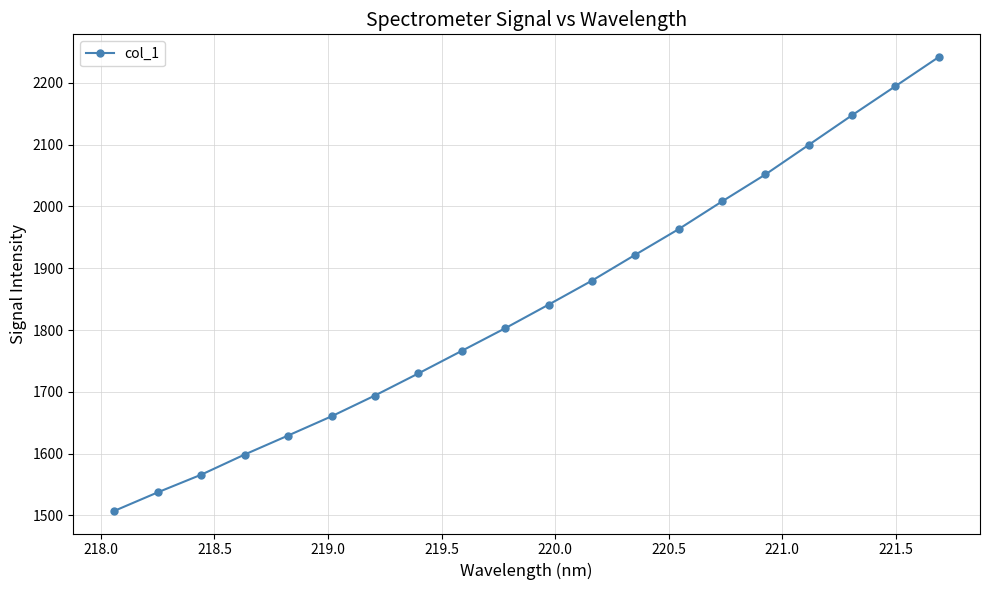

What is the value of the 10th point from the left?

1802.8